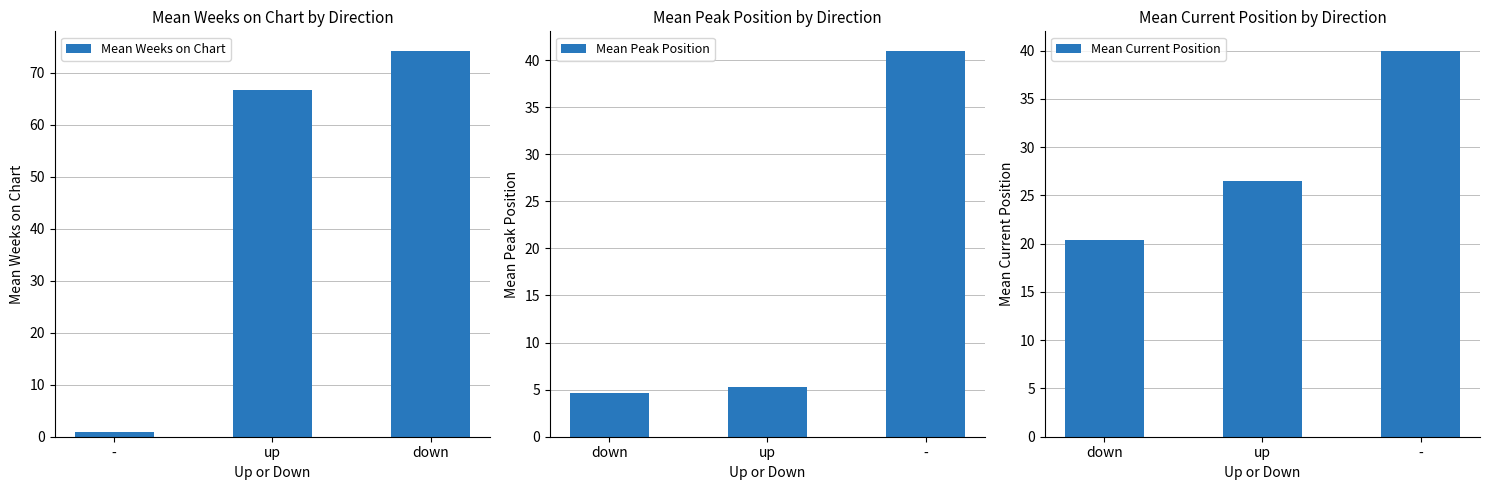

Which series has the largest total across all categories?

Mean Weeks on Chart